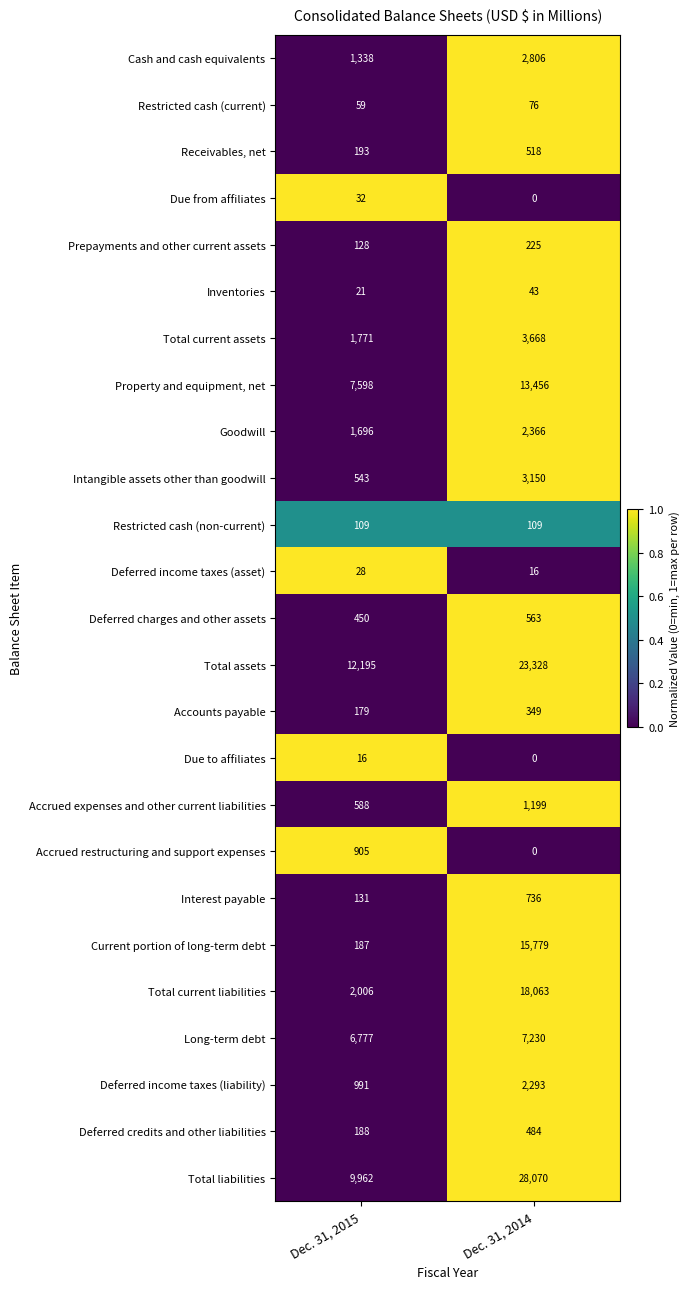

At how many categories does at least one series exceed 0?

2